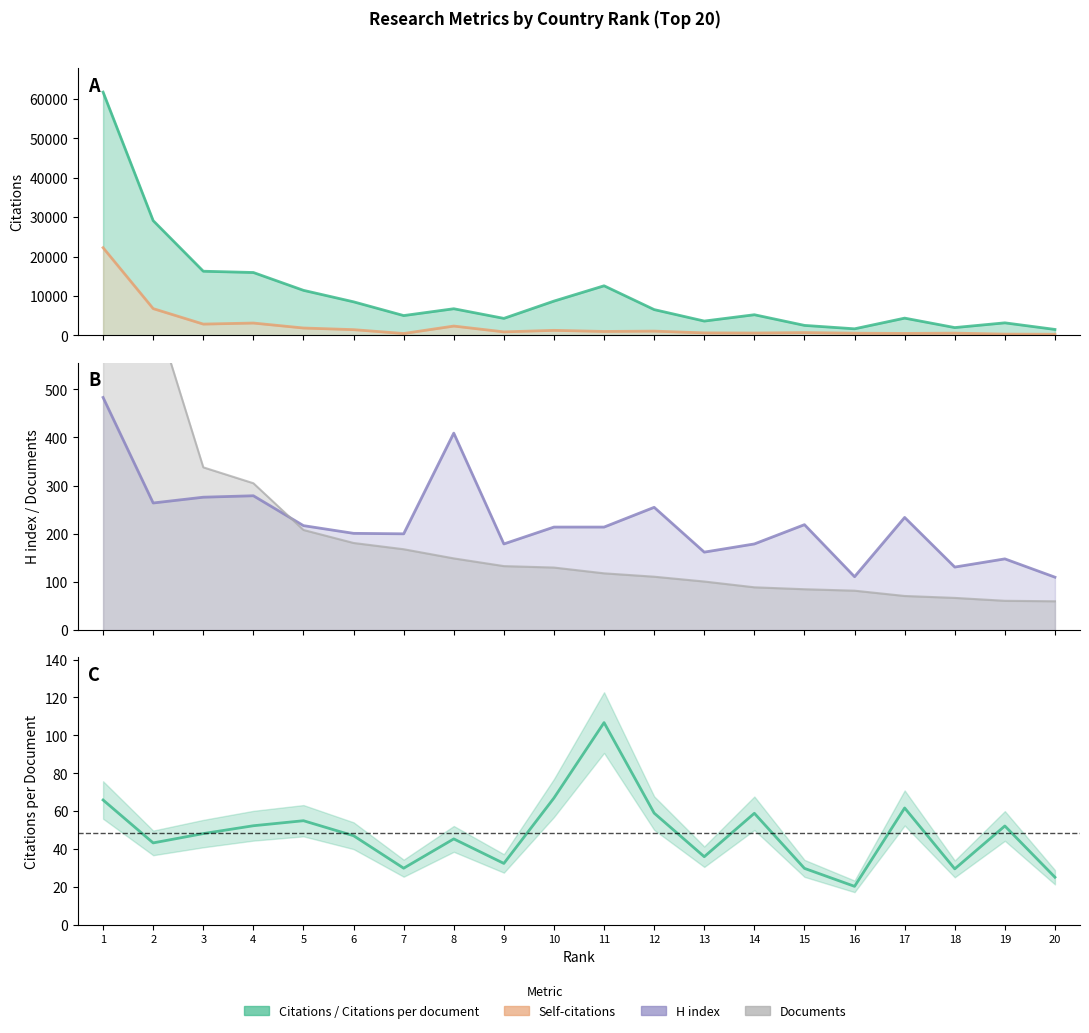

The value of H index at 8 is 626.7. True or false?

False